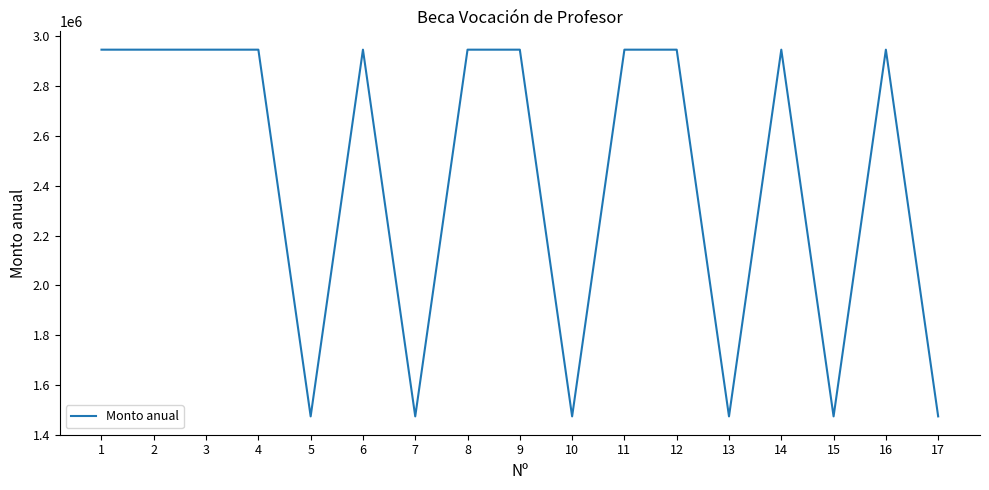

How many values are between 1473500 and 2947000?

17